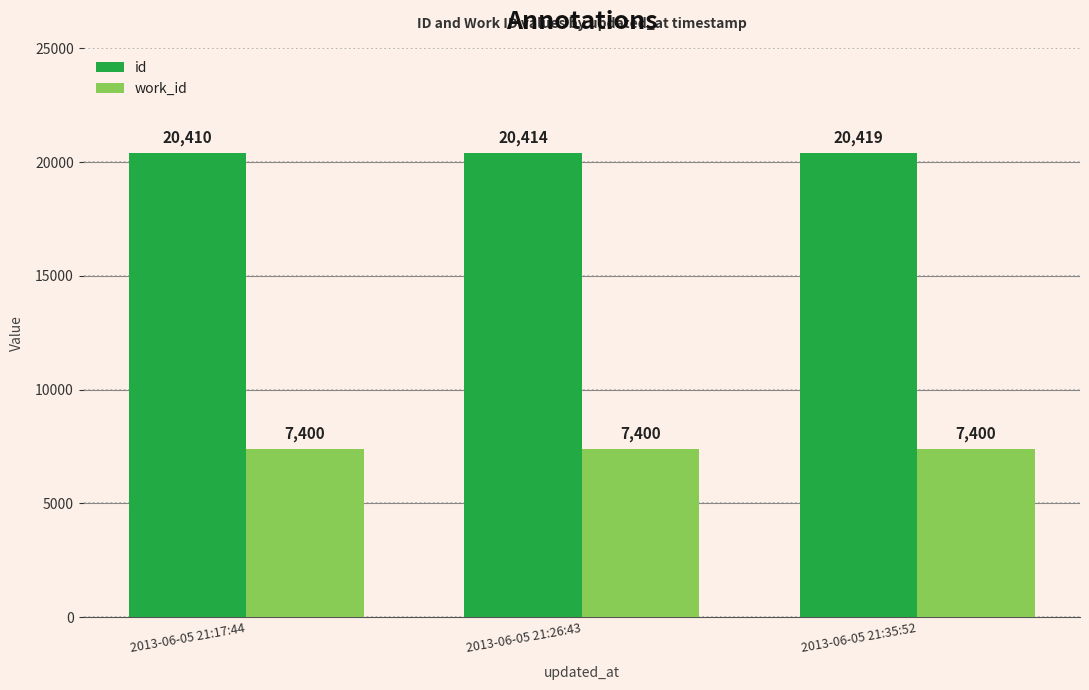

What is the minimum value shown in the chart?

7400